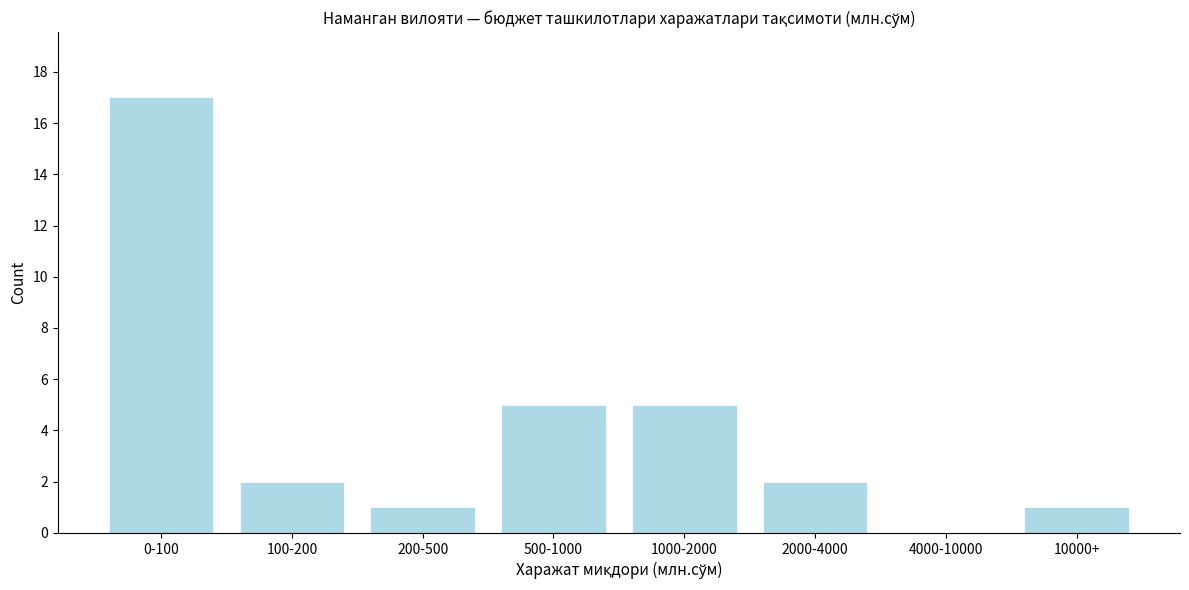

Reading right to left, transcribe all the data shown in this chart.

10000+=1	4000-10000=0	2000-4000=2	1000-2000=5	500-1000=5	200-500=1	100-200=2	0-100=17